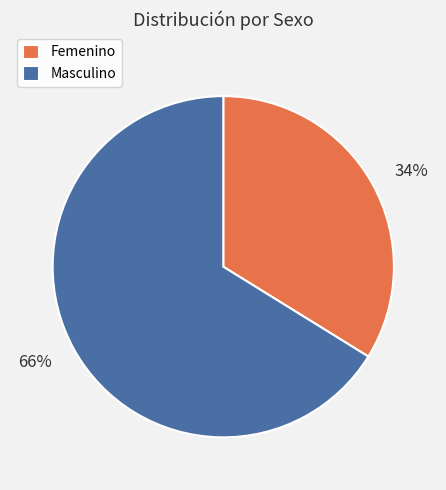

To the nearest percent, what is the combined percentage of Masculino and Femenino?

100%